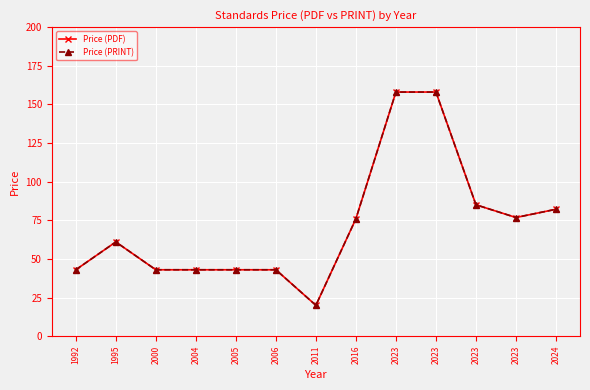

Does the chart have visible grid lines?

Yes